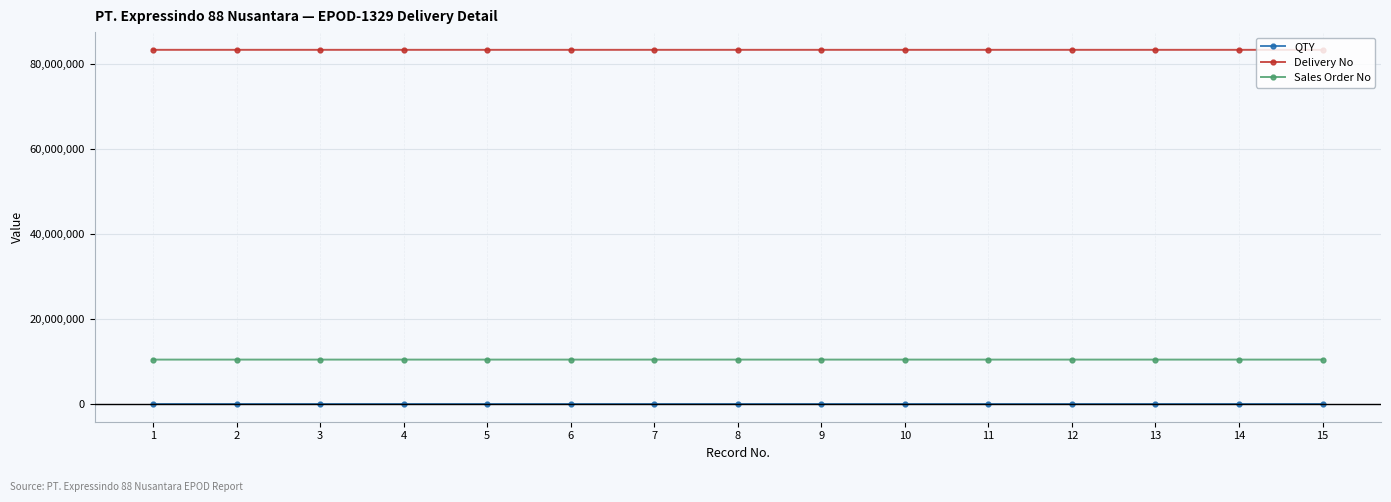

How many distinct data groups are displayed?

3